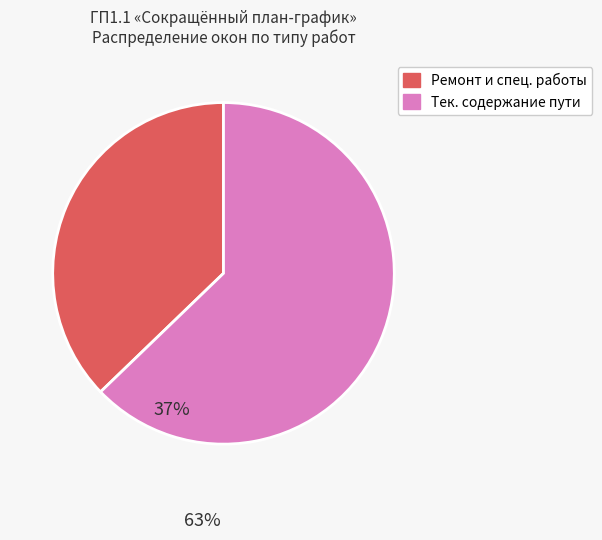

Does any single category account for the majority?

Yes